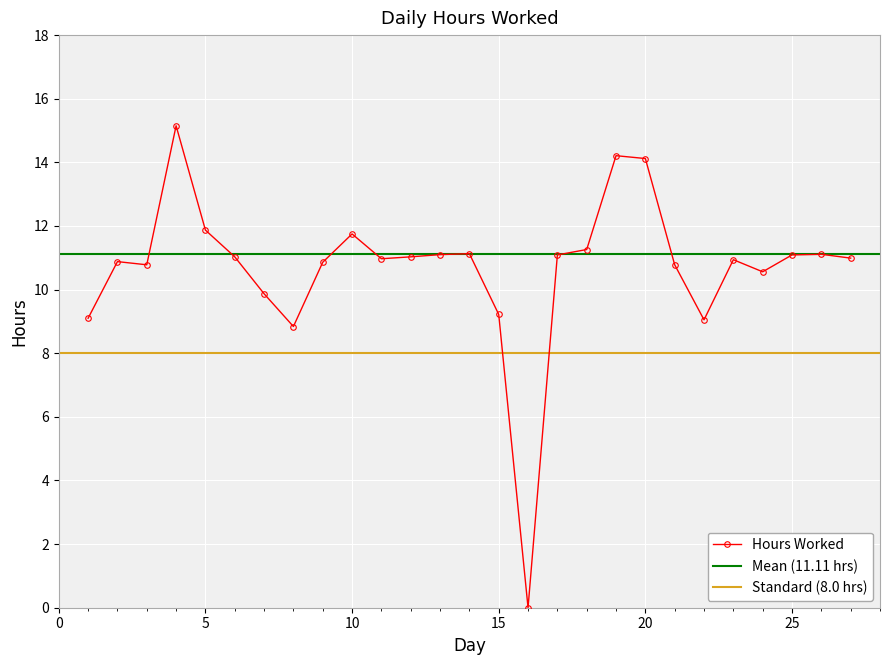

List the labels in order of value, smallest first.

16, 8, 22, 1, 15, 7, 24, 3, 21, 9, 2, 23, 11, 27, 6, 12, 17, 25, 13, 26, 14, 18, 10, 5, 20, 19, 4